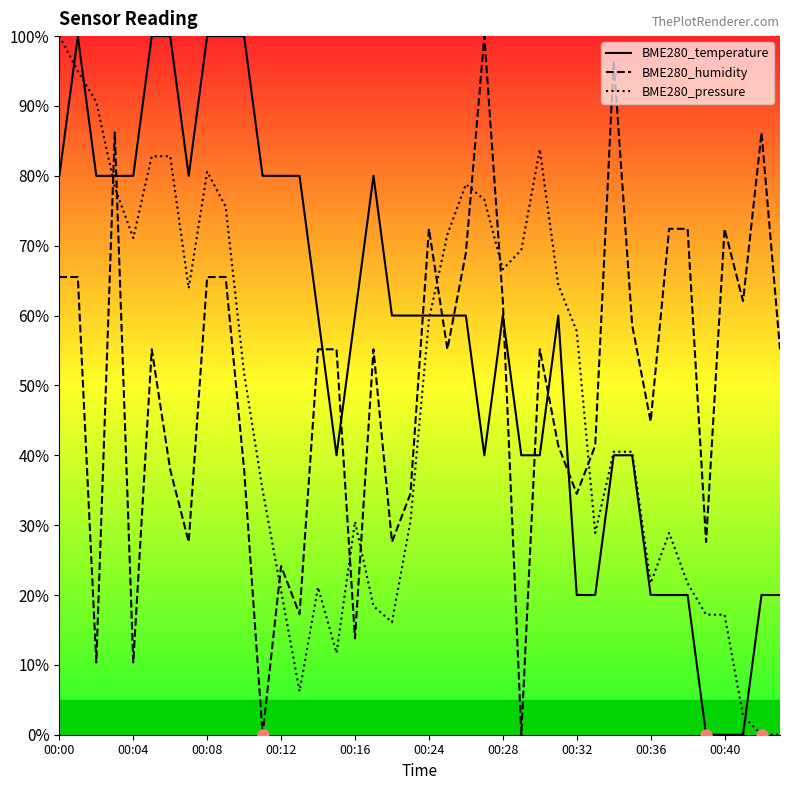

Is it true that BME280_temperature equals 20.0 at 34?

True